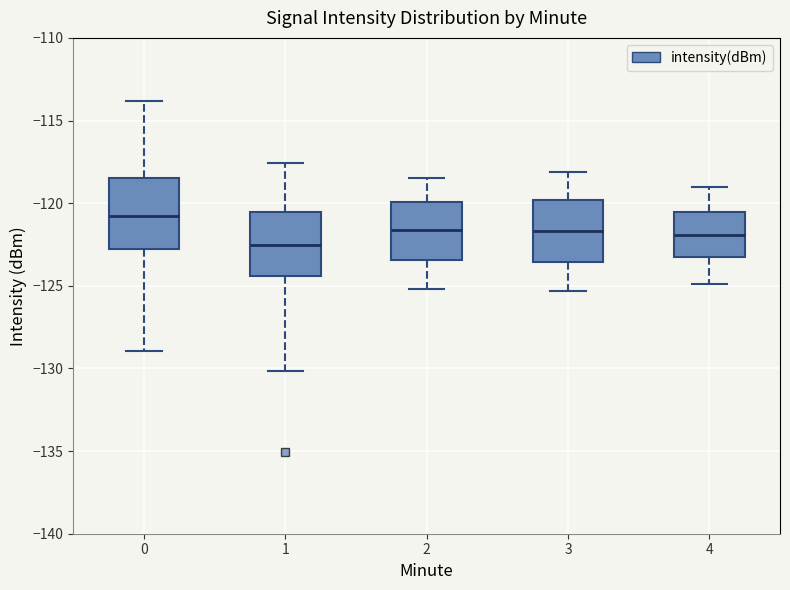

Which box's median line is the highest?

0